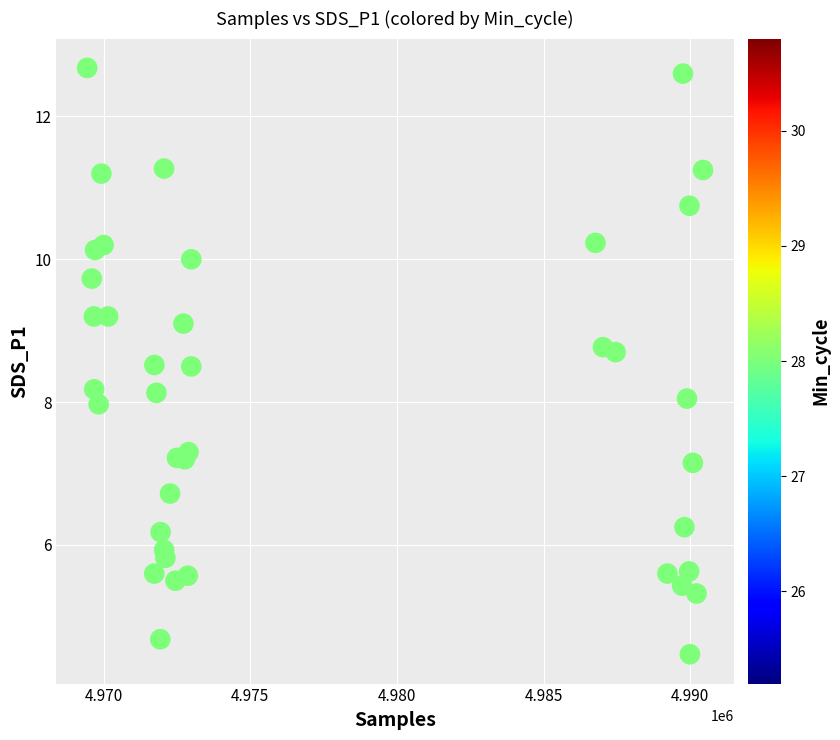

What is the range of Y values (max minus min)?

8.2